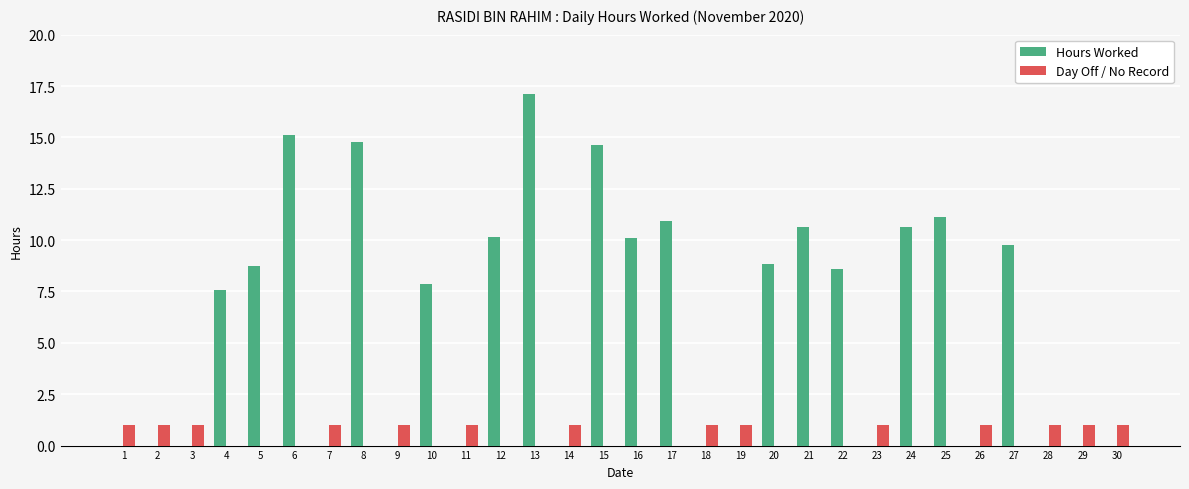

The value of Day Off / No Record at 9 is 1.0. True or false?

True